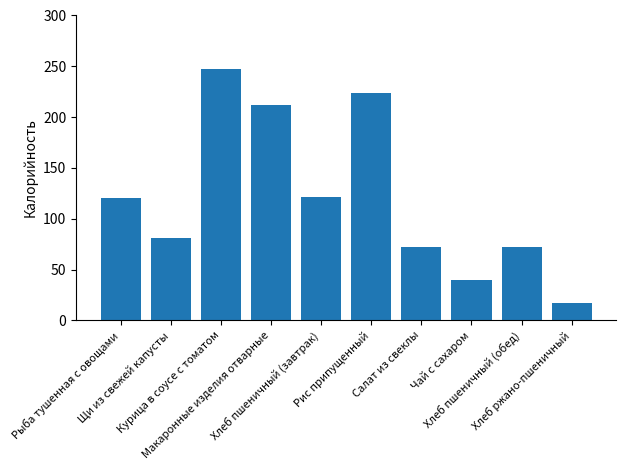

What is the difference between the second highest and second lowest values?

183.6